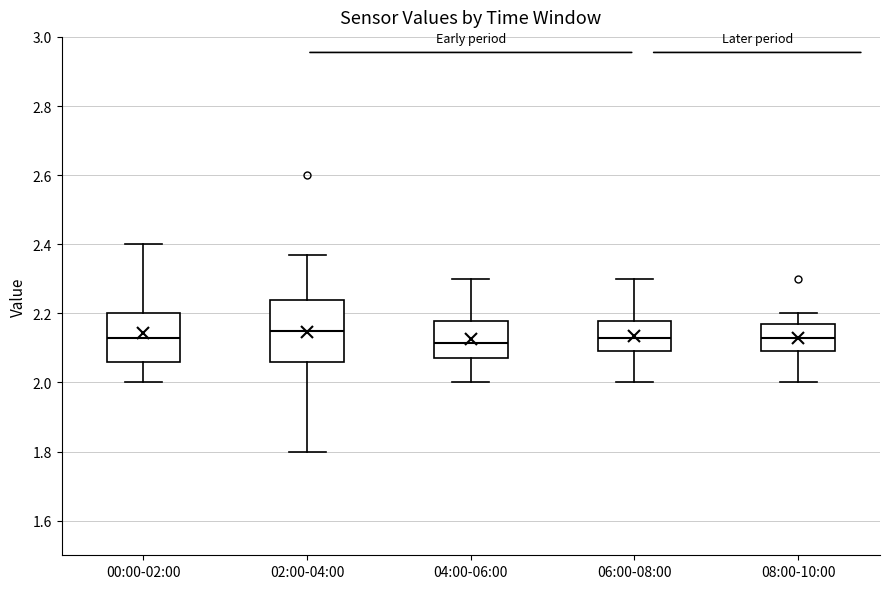

Reading left to right, read every box against the y-axis: the position of its median line, the range the box covers, and the ends of its whiskers. The values are not printed on the chart, so give them approximately, as read against the axis.

00:00-02:00: median 2.14, box 2.06 to 2.20, whiskers 2.00 to 2.40
02:00-04:00: median 2.16, box 2.06 to 2.24, whiskers 1.80 to 2.38
04:00-06:00: median 2.12, box 2.08 to 2.18, whiskers 2.00 to 2.30
06:00-08:00: median 2.14, box 2.10 to 2.18, whiskers 2.00 to 2.30
08:00-10:00: median 2.14, box 2.10 to 2.18, whiskers 2.00 to 2.20